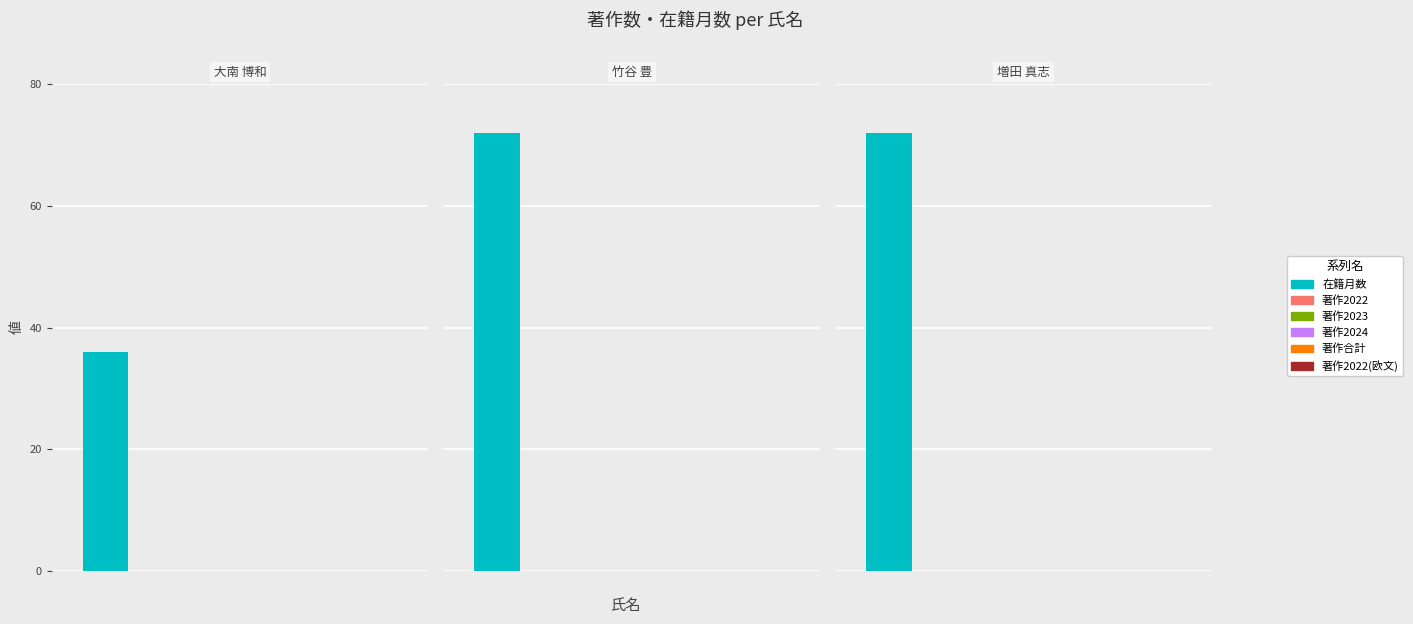

At which category does the chart reach its minimum across all series?

大南 博和